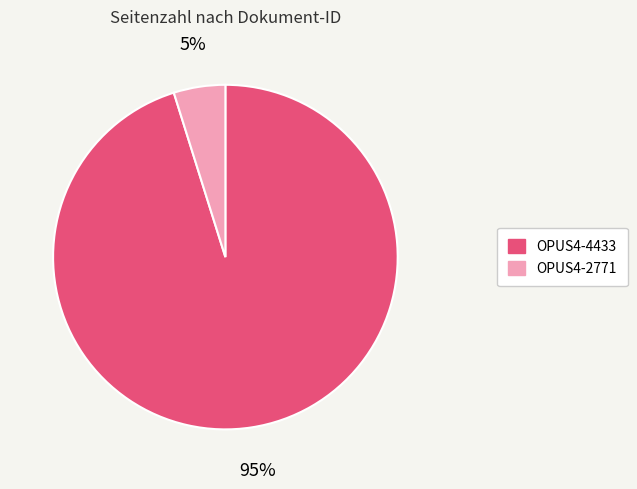

Which category accounts for the majority?

OPUS4-4433